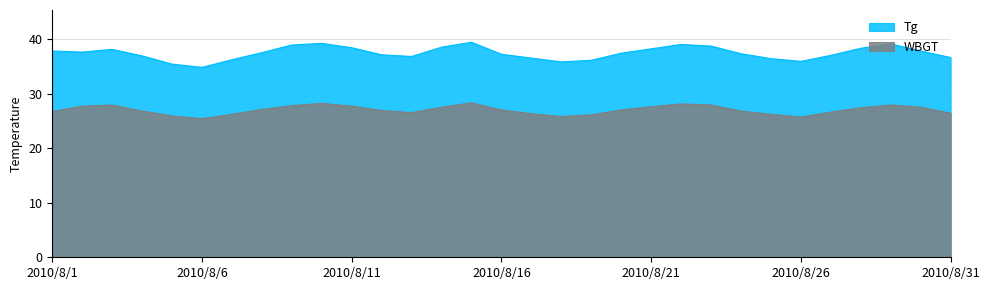

Is the value of WBGT at 2010/8/23 greater than the value of Tg at 2010/8/17?

No